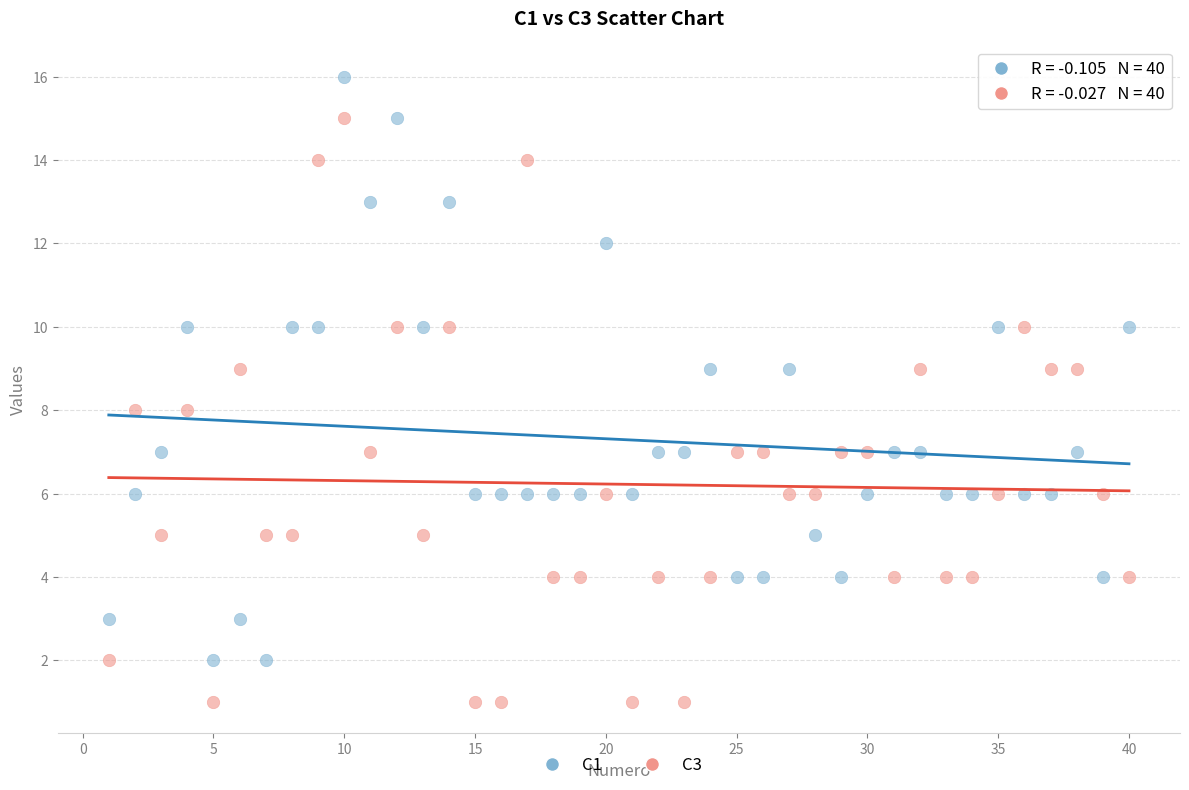

Across all data points, what is the range of X values (max minus min)?

39